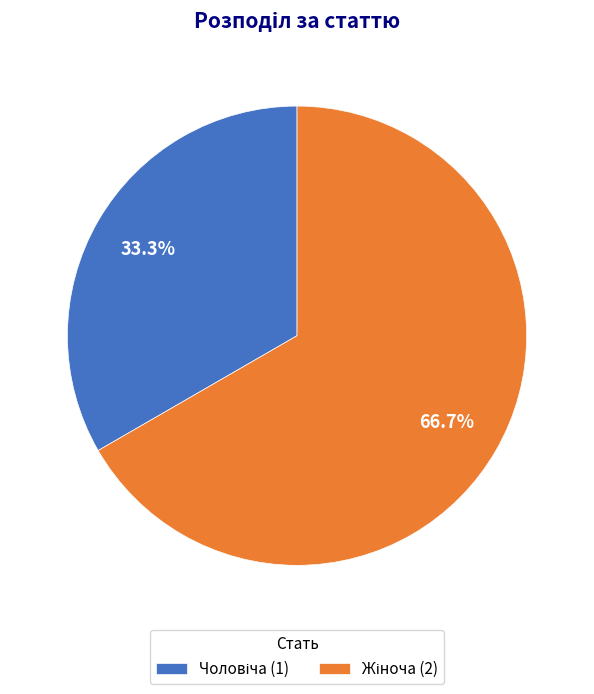

What is the largest slice in the pie chart?

Жіноча